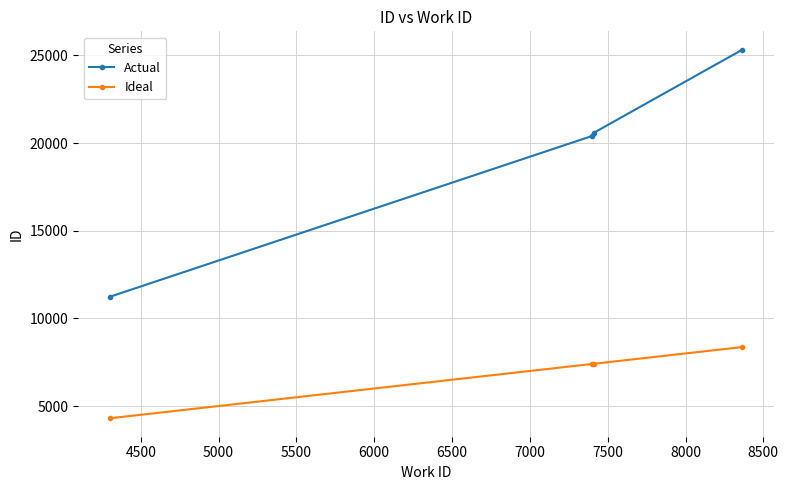

Which series has the widest spread of values?

Actual